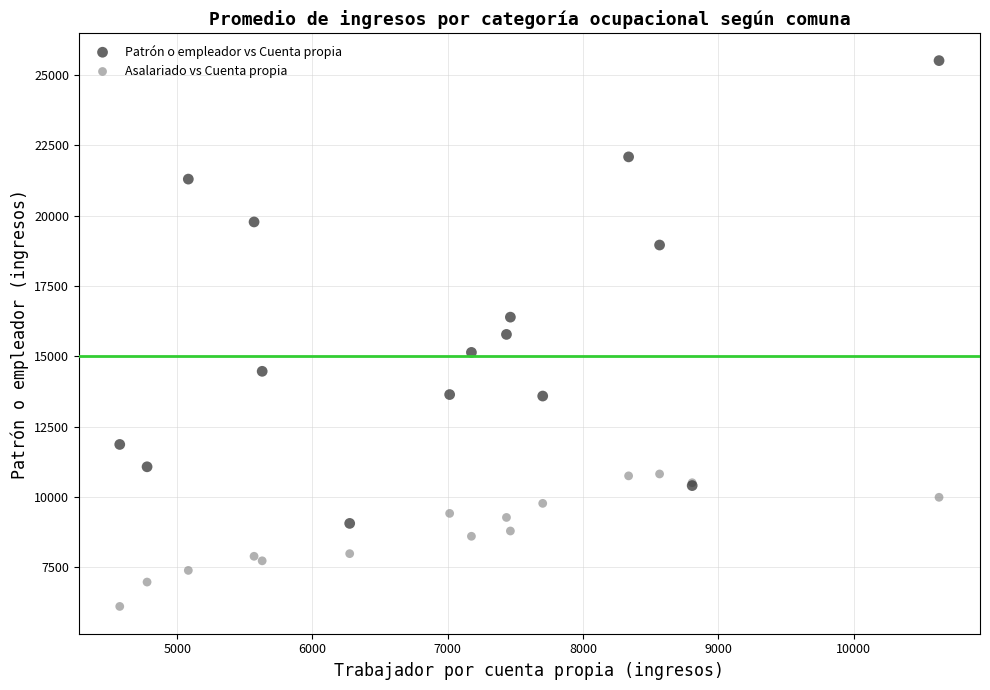

Which series contains the lowest Y value?

Asalariado vs Cuenta propia